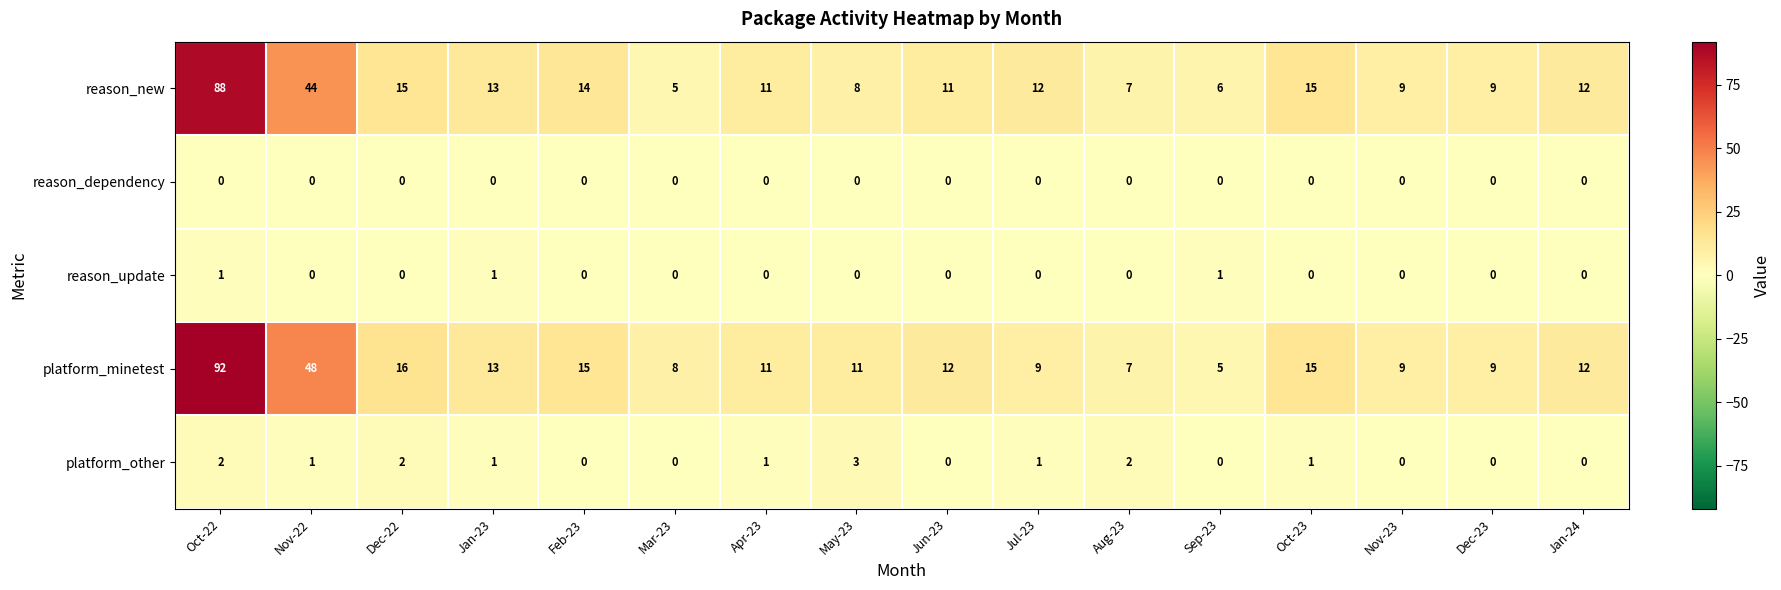

Which series changed the most between Dec-22 and Jan-24?

platform_minetest